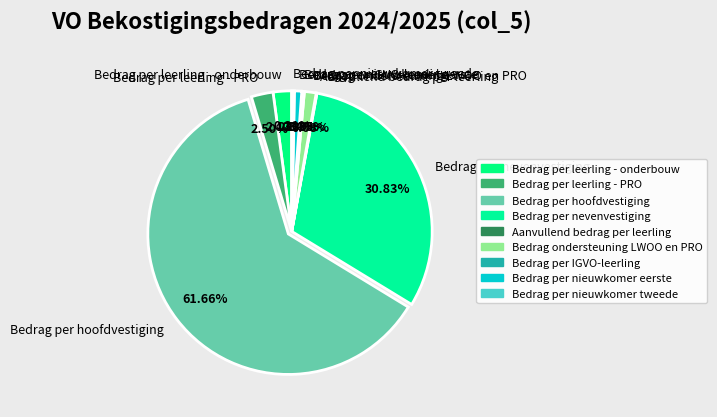

Which has a higher value, Bedrag per nevenvestiging or Bedrag per nieuwkomer tweede?

Bedrag per nevenvestiging